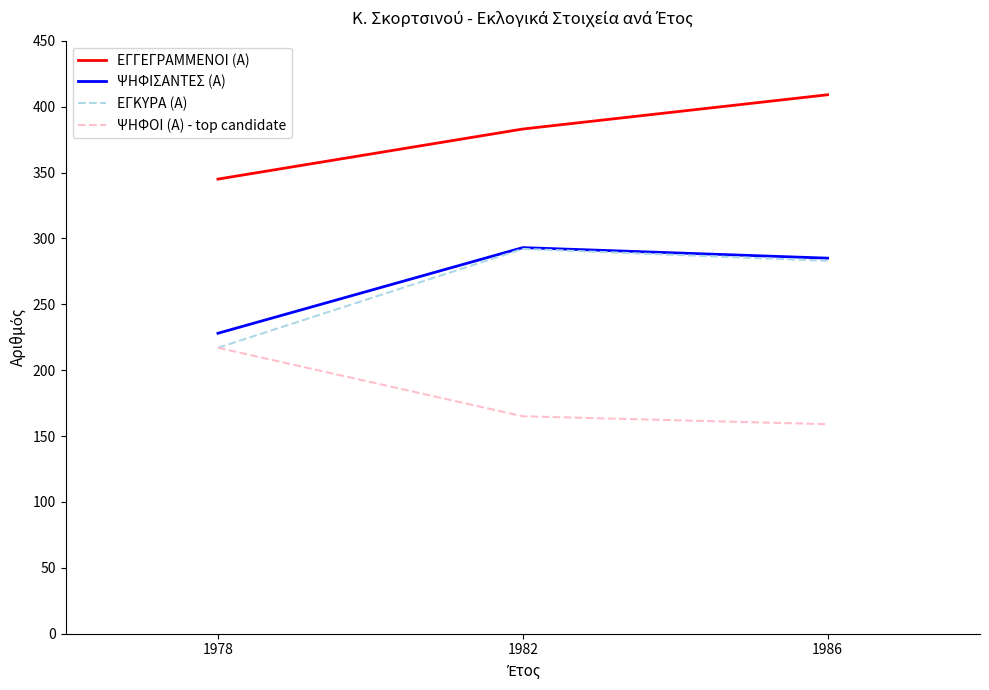

Which series has the largest total across all categories?

ΕΓΓΕΓΡΑΜΜΕΝΟΙ (Α)